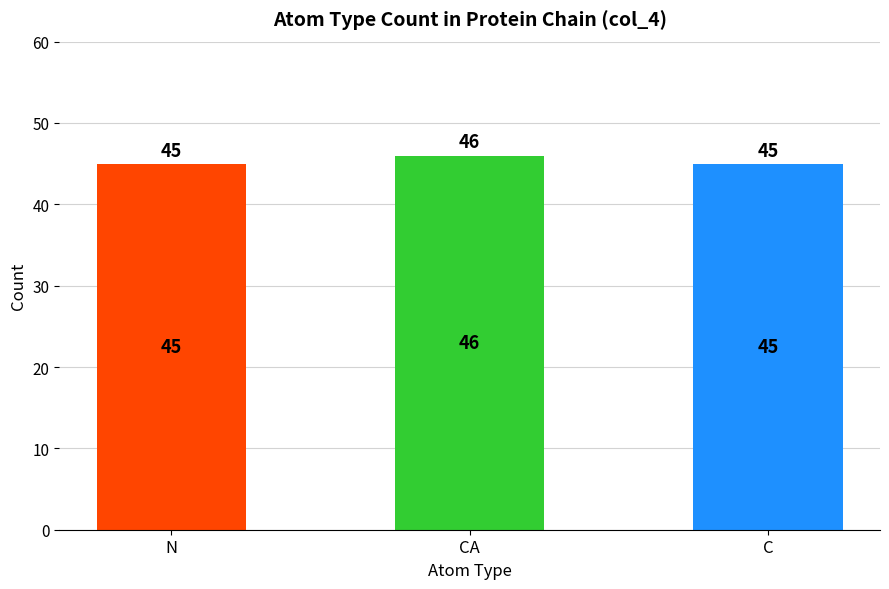

Count the number of categories in the chart.

3